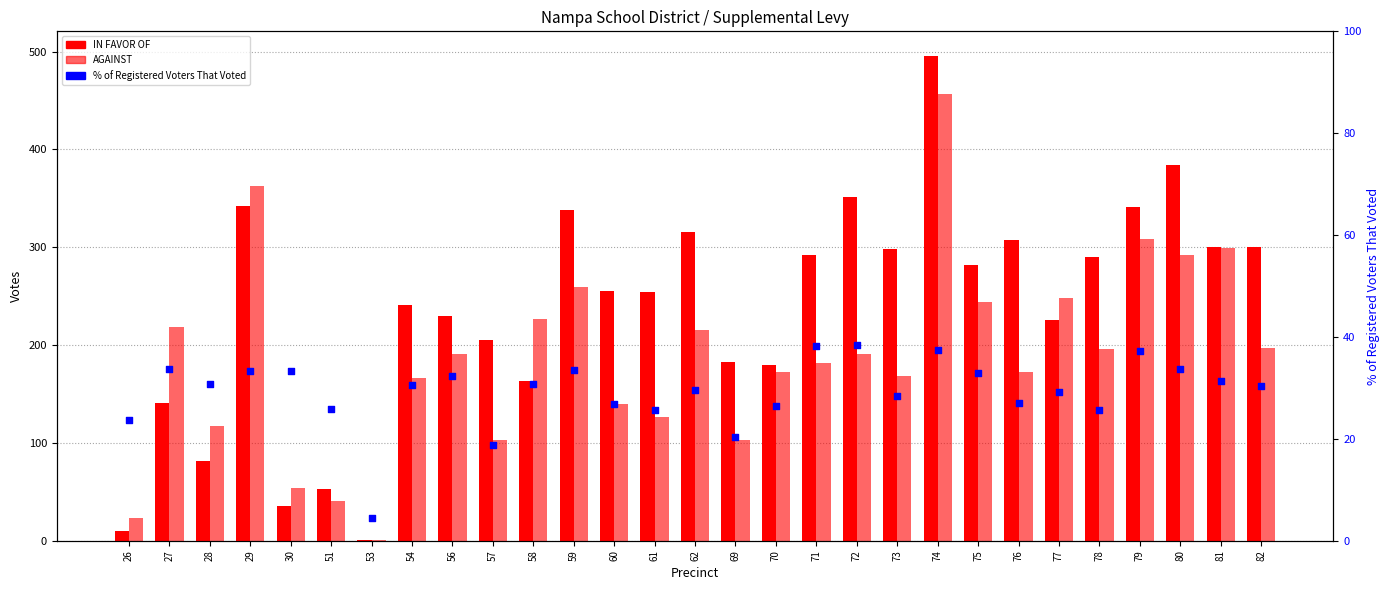

Which series has the widest spread of Y values?

IN FAVOR OF